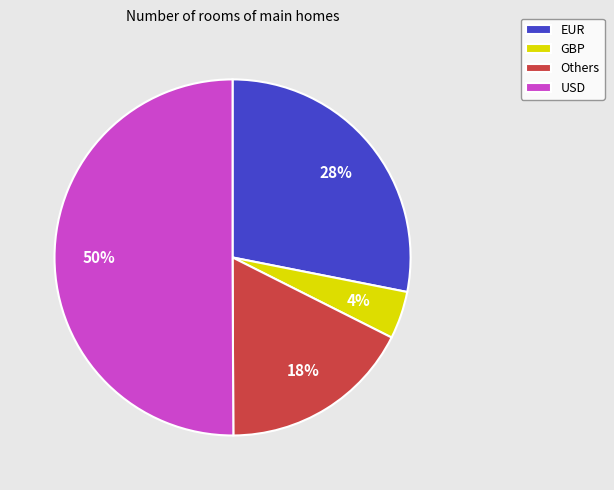

Count the number of slices in the pie.

4